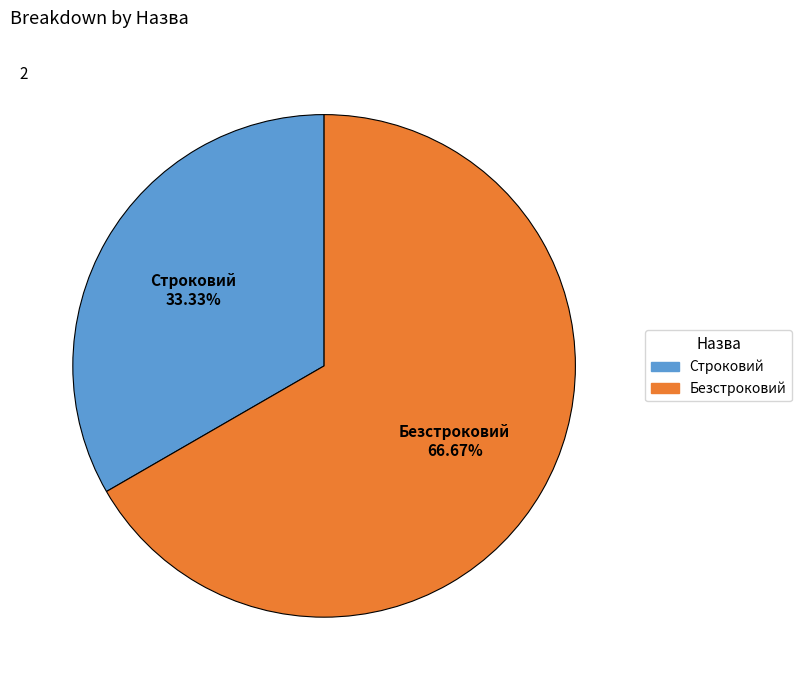

What is the smallest slice in the pie chart?

Строковий